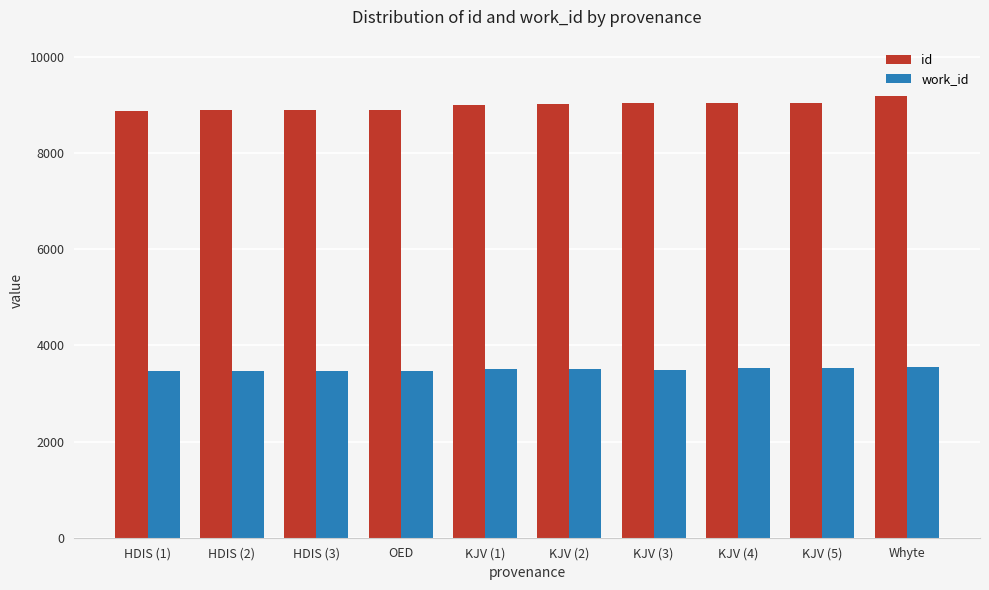

How many values in the work_id series are below 3506?

5